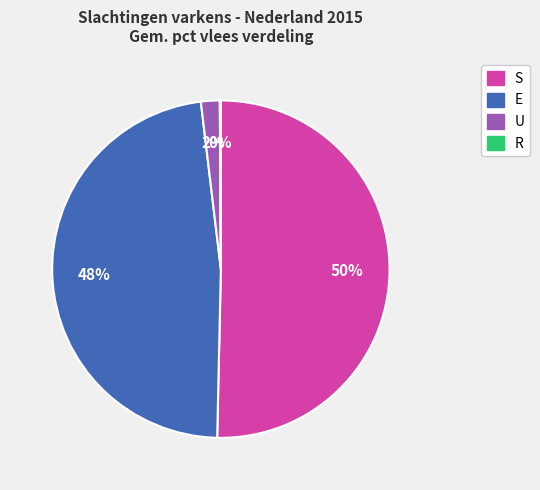

Does E represent more than half of the total?

No